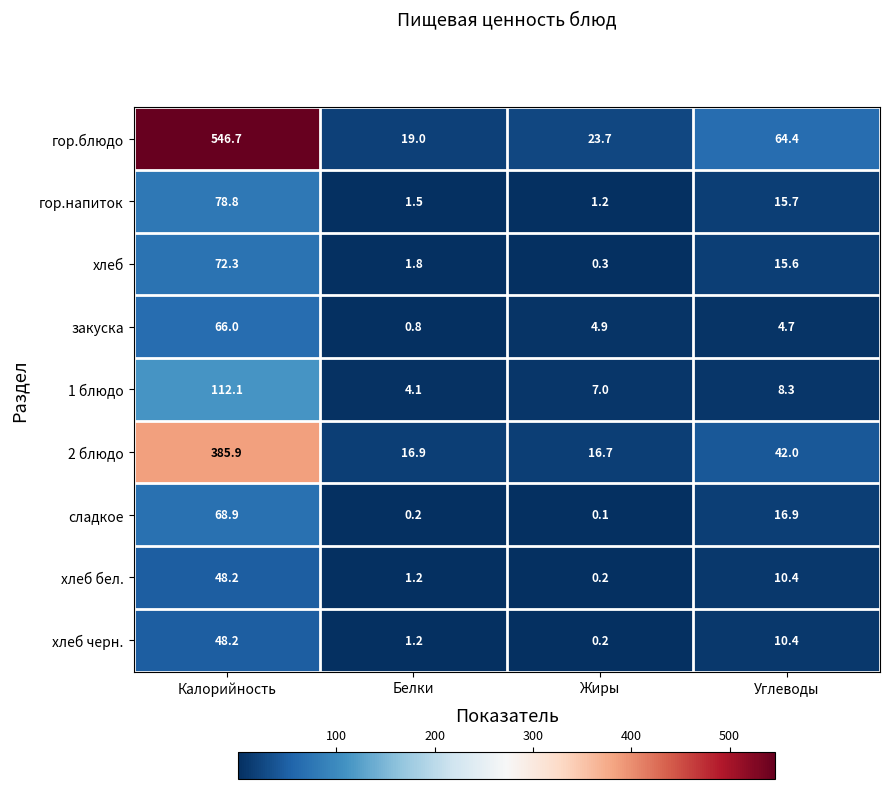

What is the average value of the хлеб бел. series?

15.0